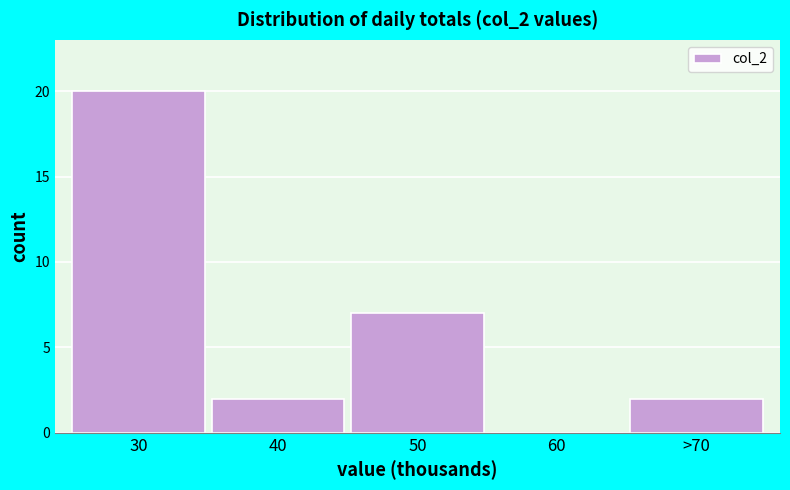

Reading right to left, what are all the values shown in this chart?

>70=2	60=0	50=7	40=2	30=20